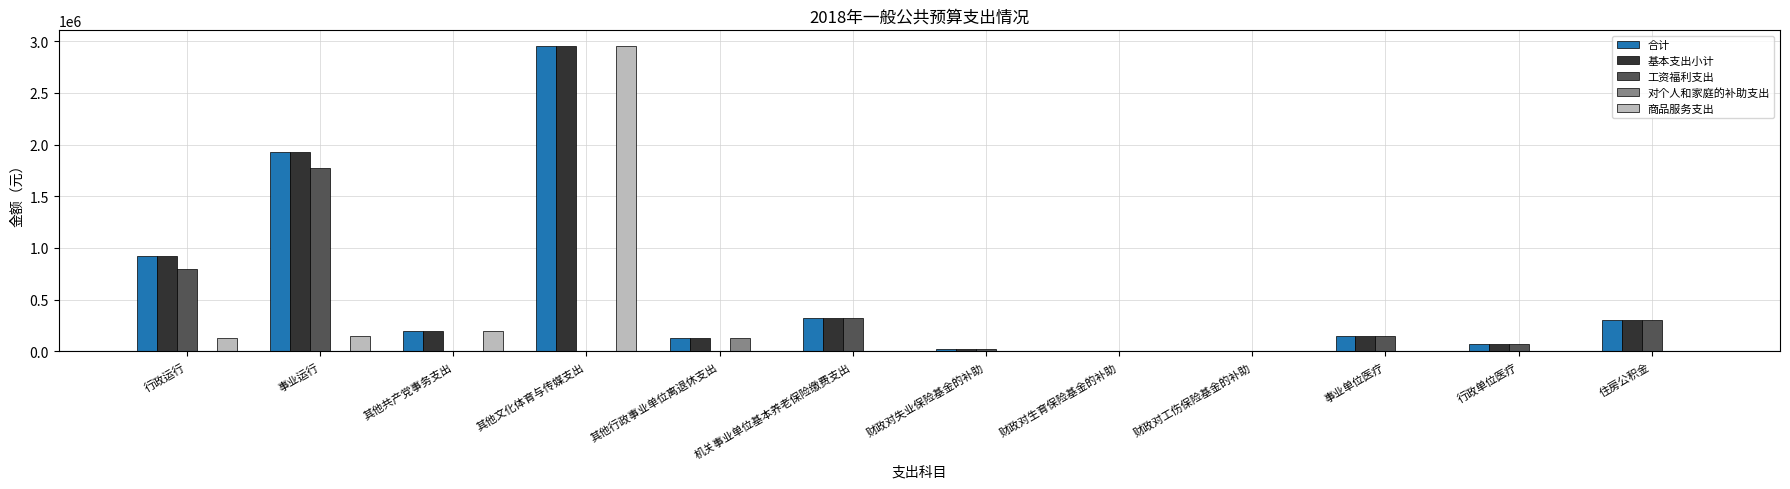

At which label does 工资福利支出 first exceed 75178?

行政运行